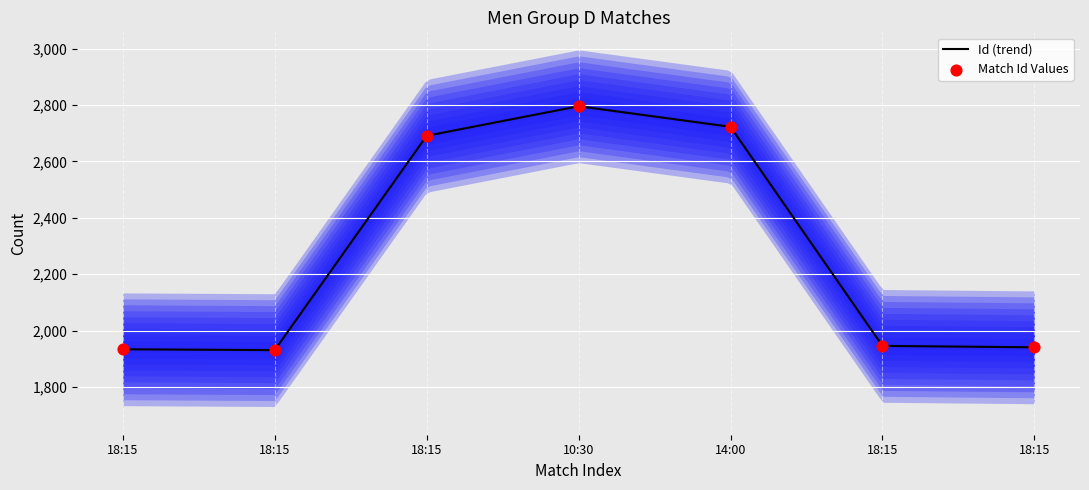

Which has a higher value, 18:15 or 18:15?

18:15